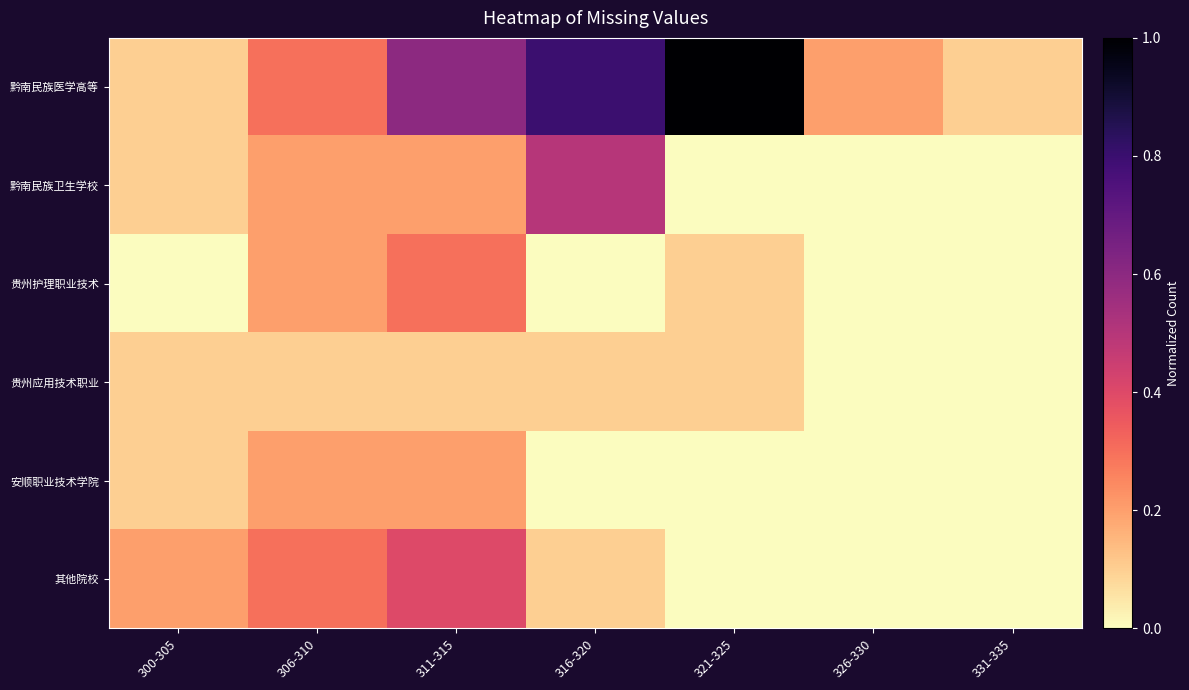

At how many categories does at least one series exceed 0?

7